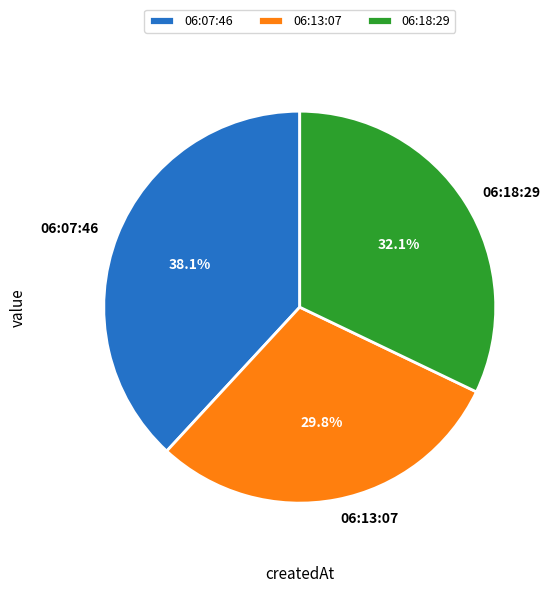

What is the largest slice in the pie chart?

06:07:46